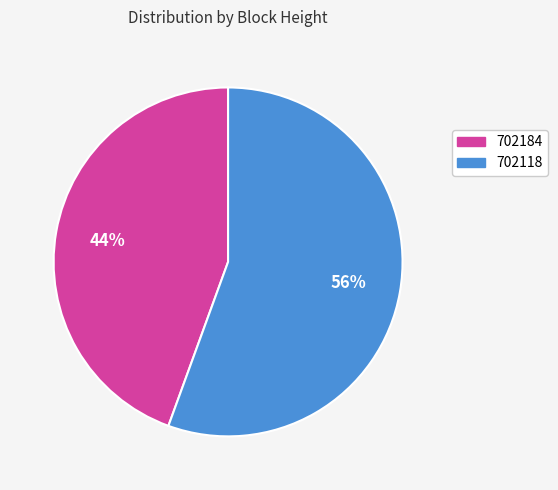

Rank the categories by value from lowest to highest.

702184, 702118